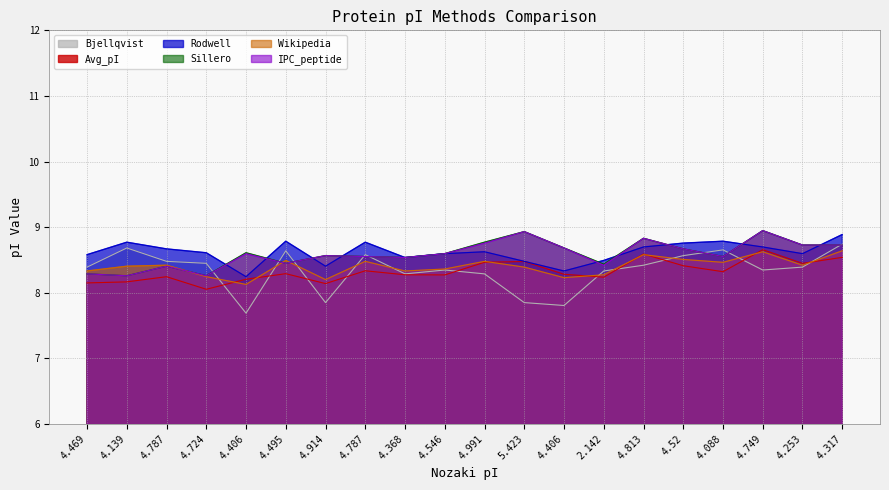

How many intersections are there between Avg_pI and Wikipedia?

8